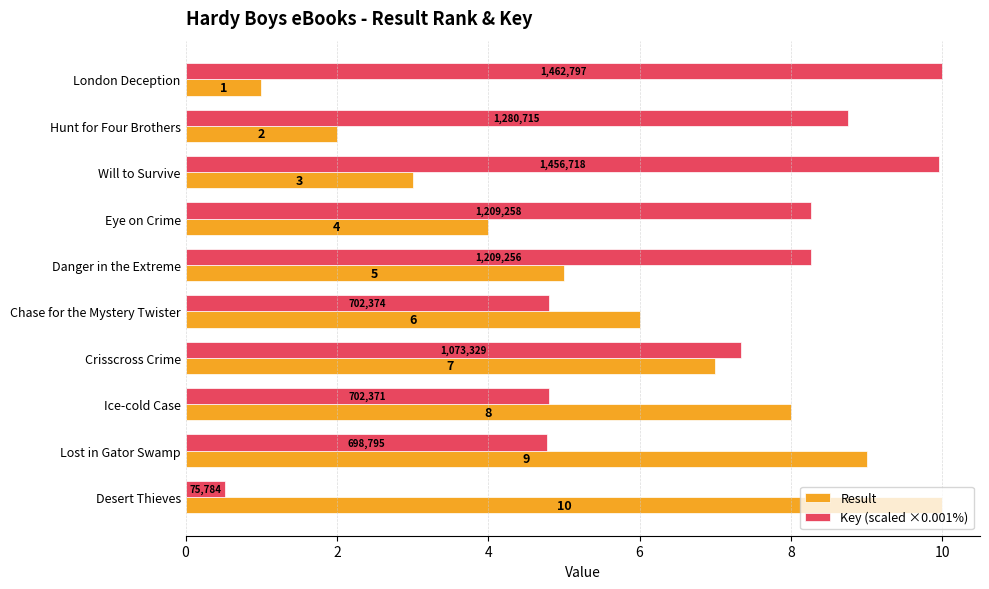

Between Crisscross Crime and Ice-cold Case, which series saw the biggest shift?

Key (scaled ×0.001%)